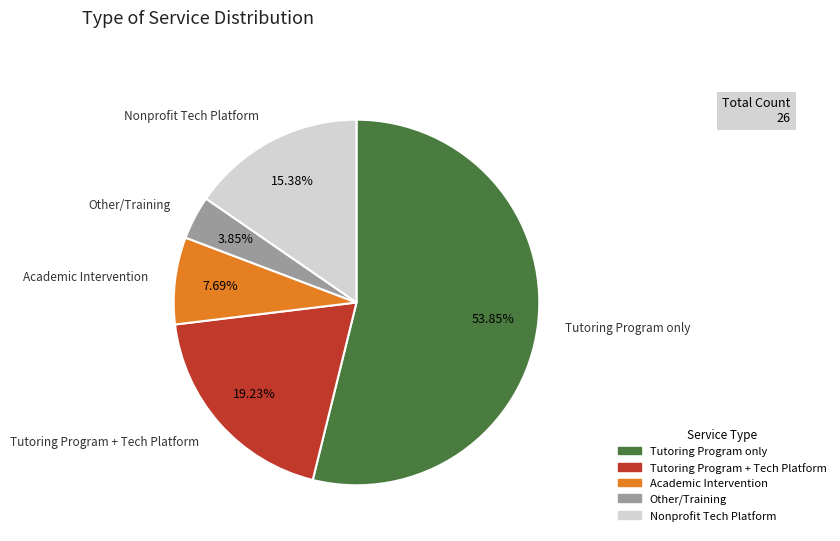

How many segments does this pie chart have?

5